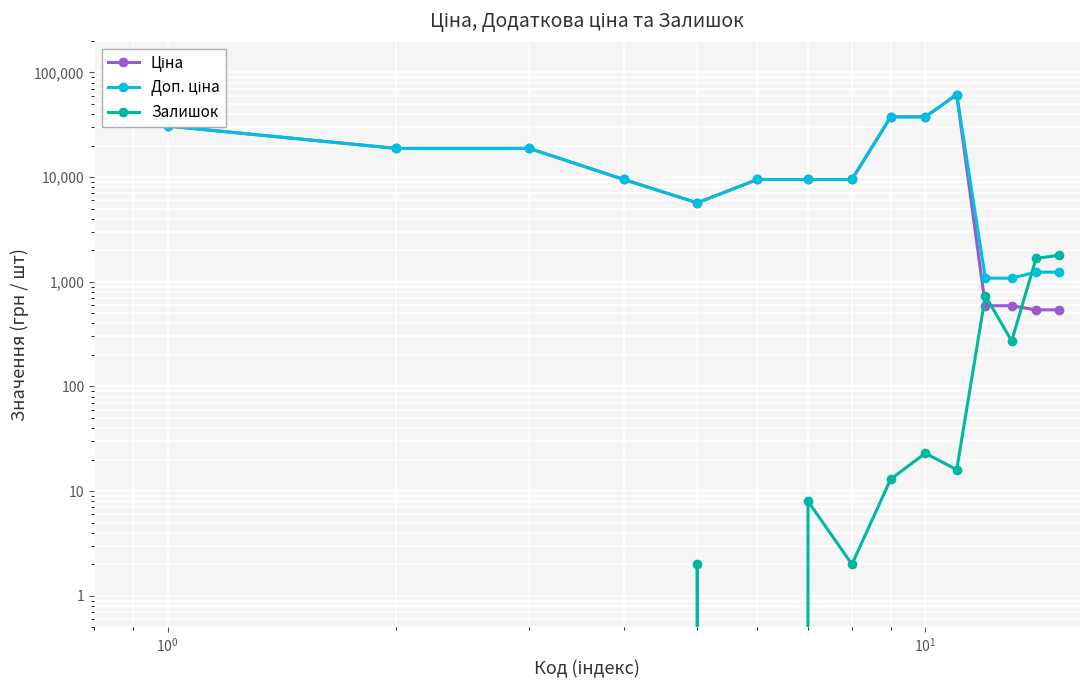

Reading left to right, extract all data points from this chart.

Ціна: 30717.1	18796.8	18796.8	9480.1	5673.8	9480.1	9480.1	9480.1	37593.6	37593.6	61434.3	589.9	589.9	539.0	539.0
Доп. ціна: 30717.1	18796.8	18796.8	9480.1	5673.8	9480.1	9480.1	9480.1	37593.6	37593.6	61434.3	1081.7	1081.7	1235.4	1235.4
Залишок: 0.0	0.0	0.0	0.0	2.0	0.0	8.0	2.0	13.0	23.0	16.0	735.0	272.0	1674.0	1786.0